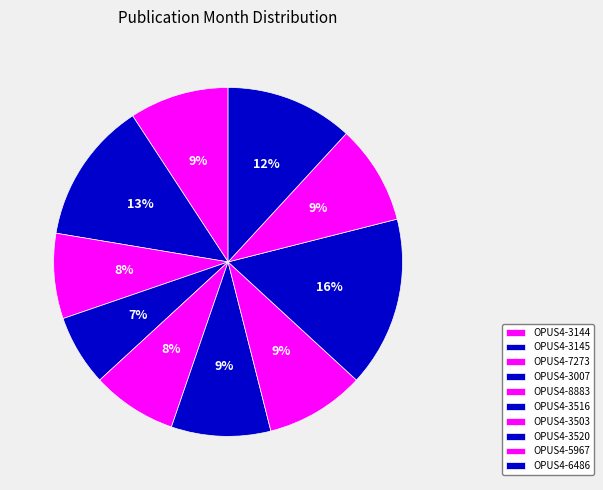

How many segments does this pie chart have?

10